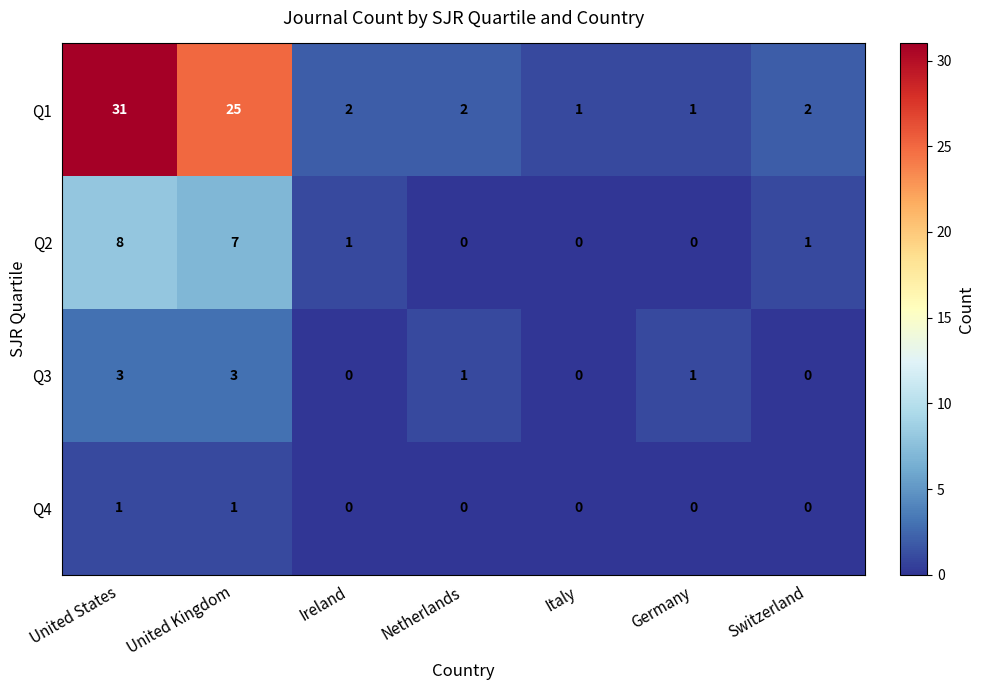

At which category is the sum across all series the highest?

United States